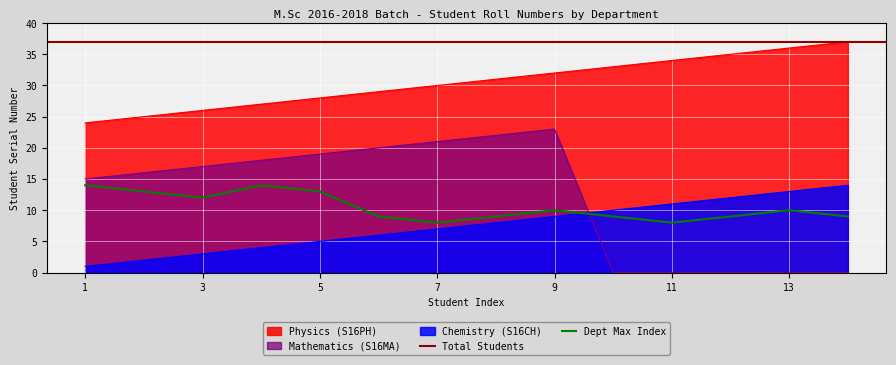

Which category has the lowest value in the Mathematics (S16MA) series?

10